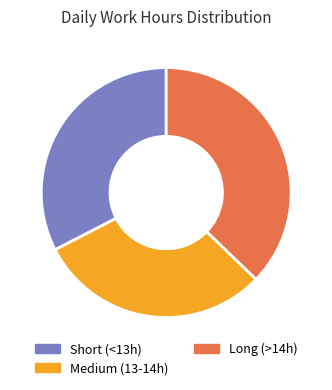

Is there any slice that represents more than half of the pie?

No